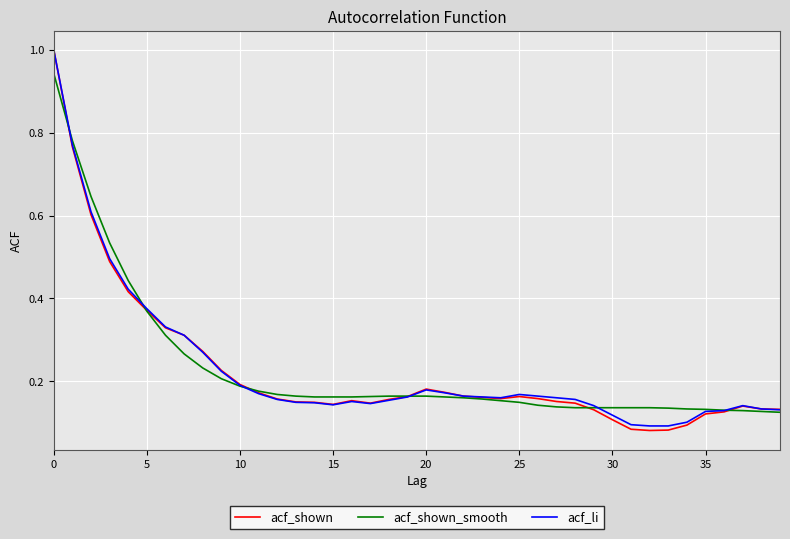

What are all the series names shown in the legend?

acf_shown, acf_shown_smooth, acf_li